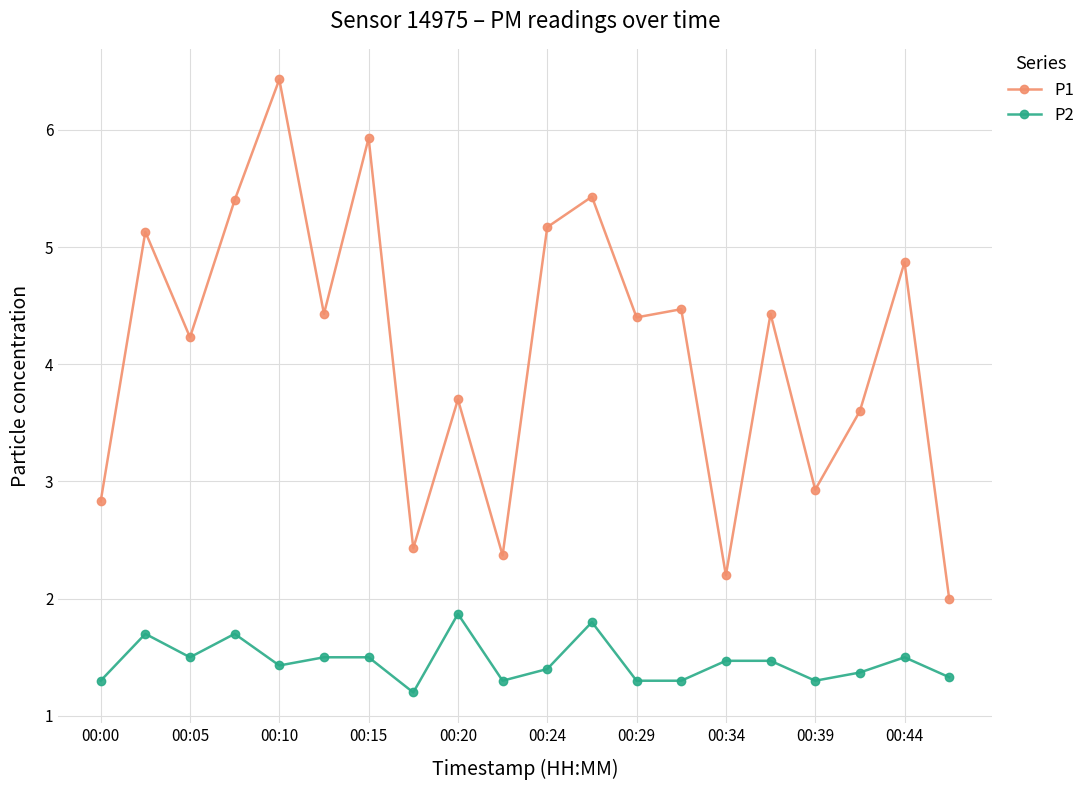

List the series in order of their peak value, highest first.

P1, P2